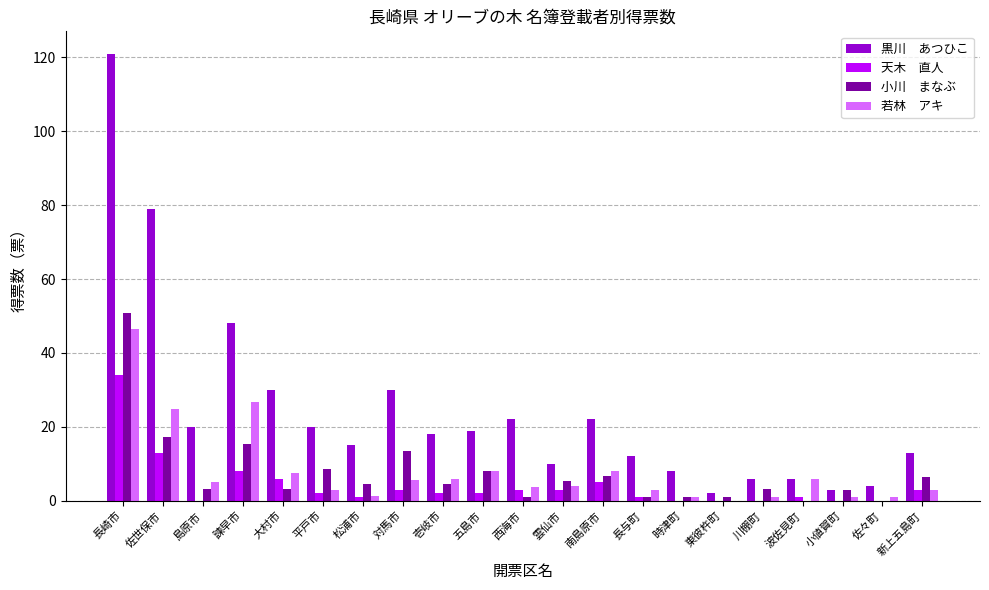

At which category is the sum across all series the highest?

長崎市